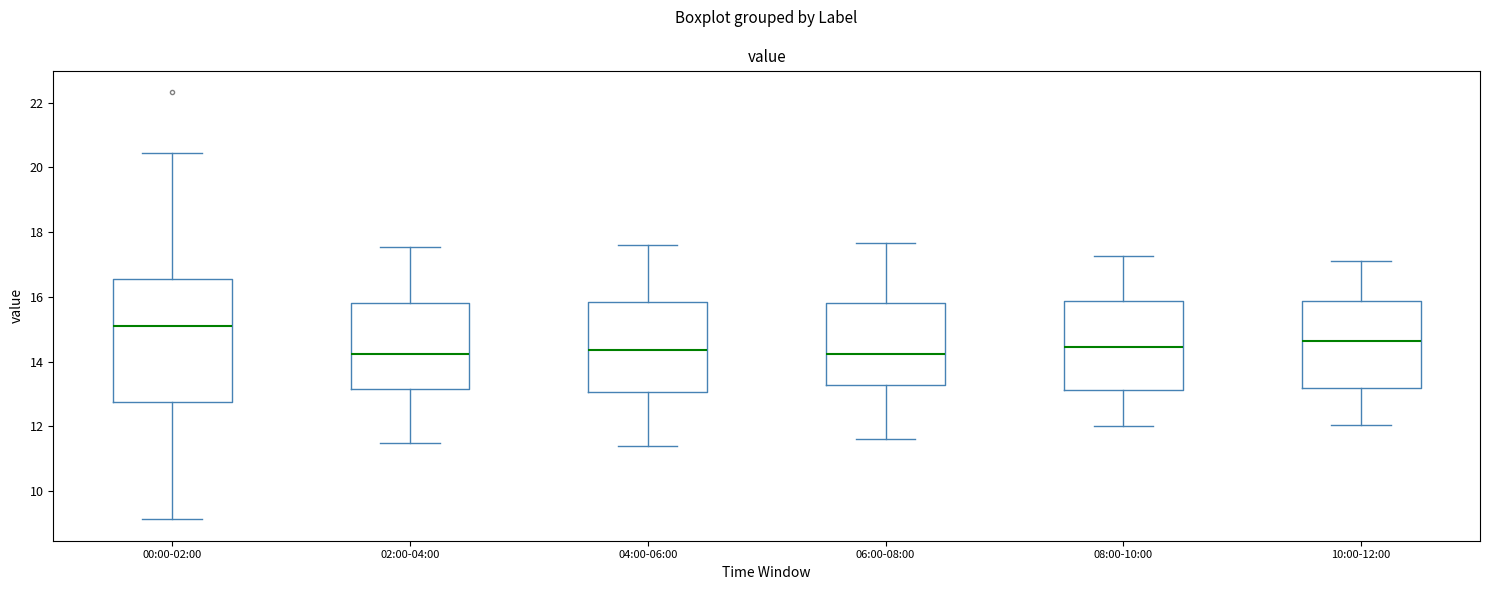

Which box has the highest median line?

00:00-02:00